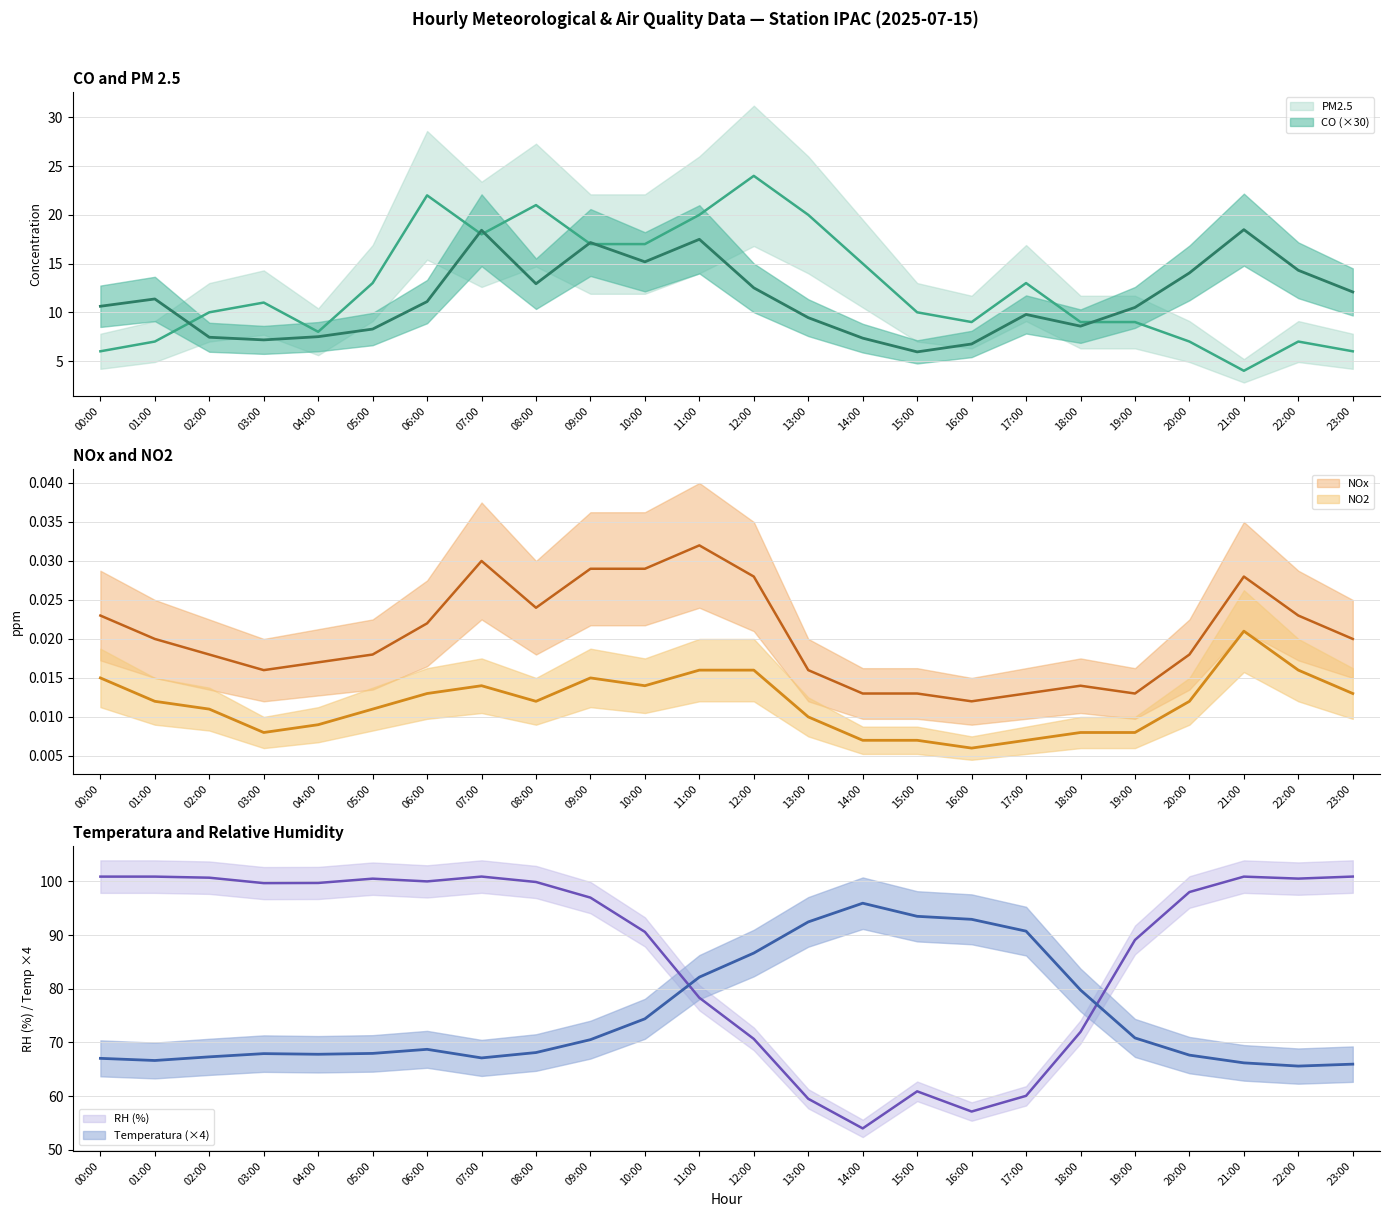

Which series ends up on top after the final intersection of RH and Temperatura?

RH